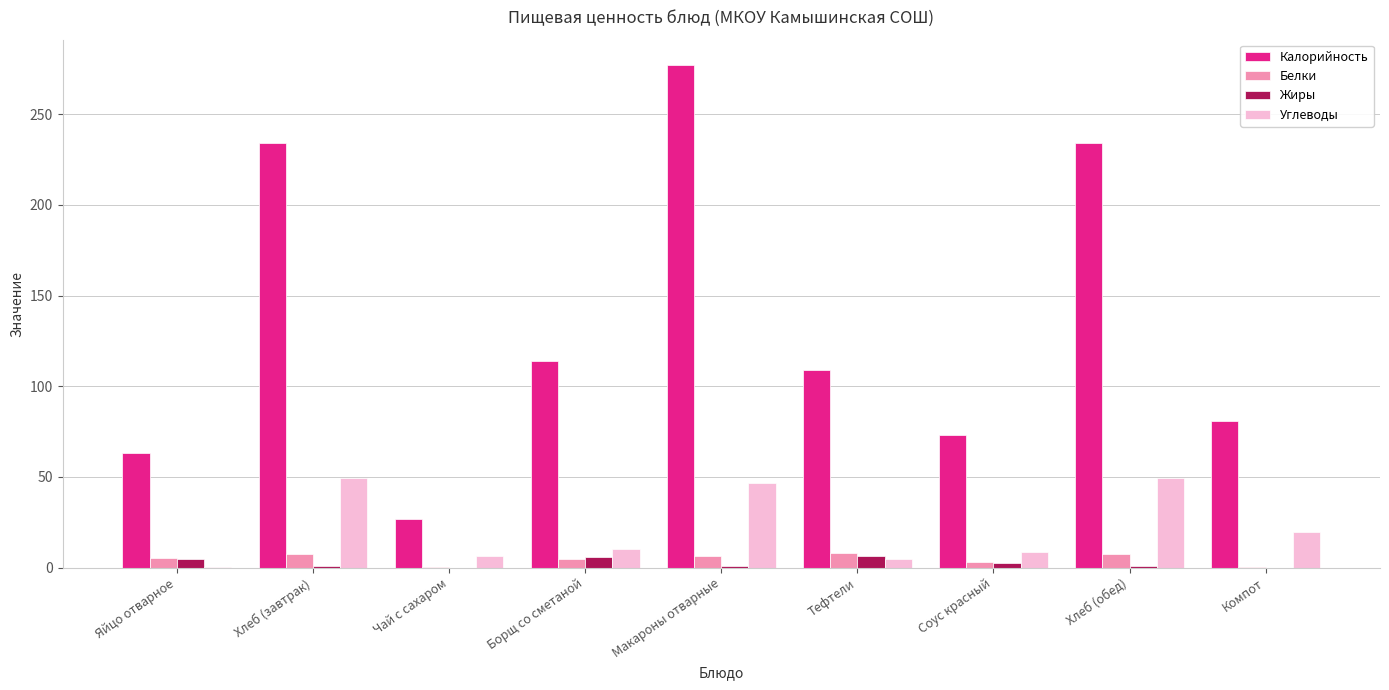

Is it true that Белки equals 6.7 at Макароны отварные?

True